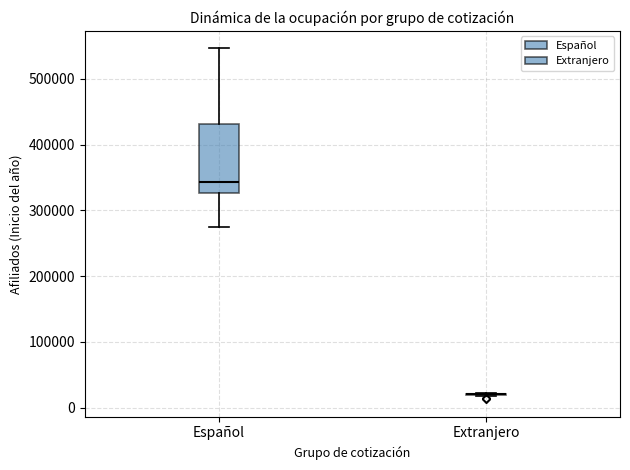

Where does the median line of the box for Español sit on the y-axis? The values are not printed on the chart, so give them approximately, as read against the axis.

340000